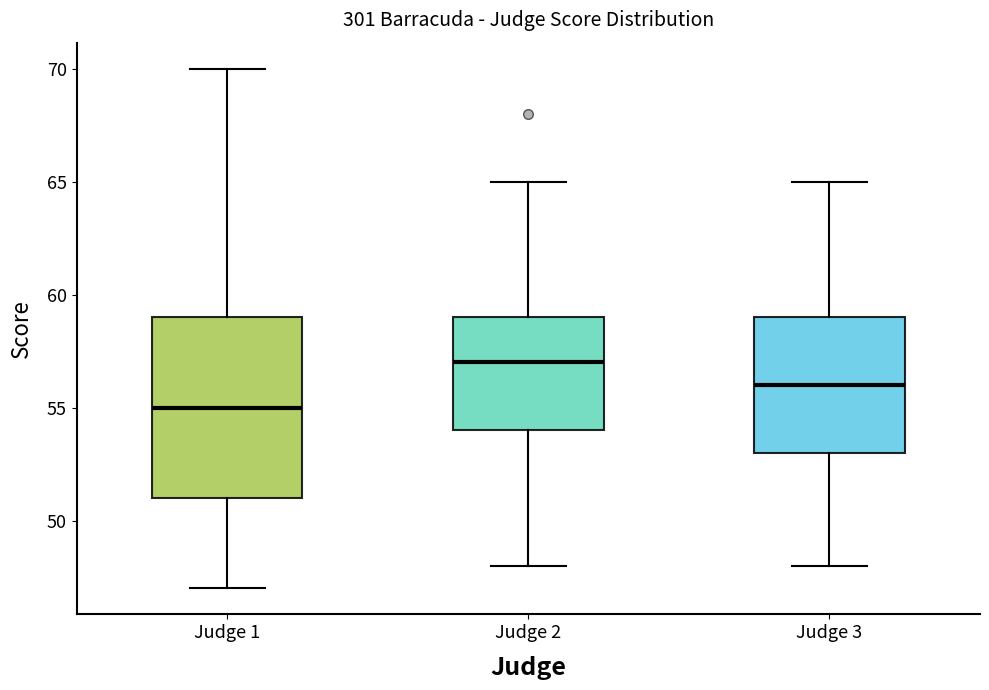

Where does the upper whisker of the box for Judge 1 end on the y-axis? The values are not printed on the chart, so give them approximately, as read against the axis.

70